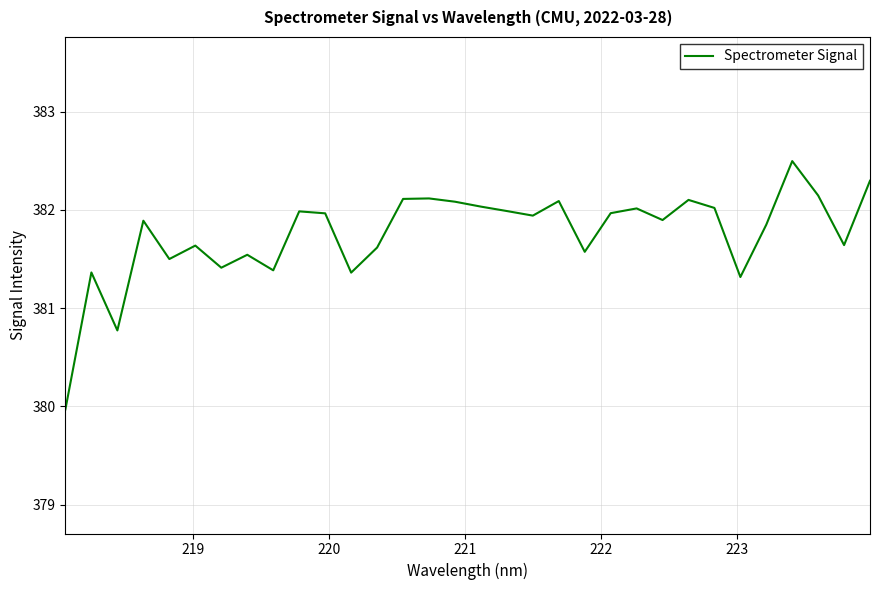

What is the maximum value shown in the chart?

382.5